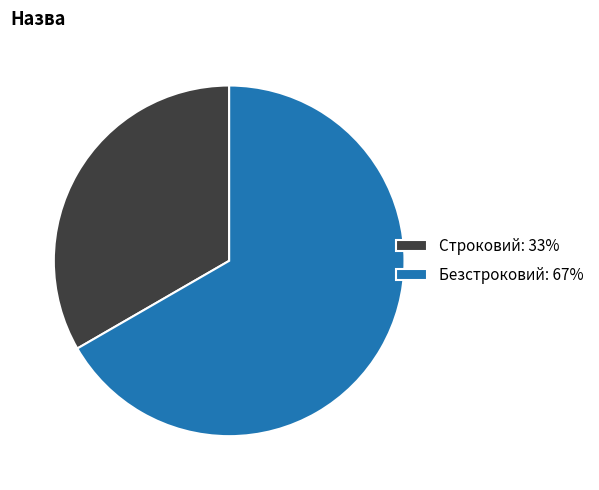

Rank the categories by value from highest to lowest.

Безстроковий, Строковий